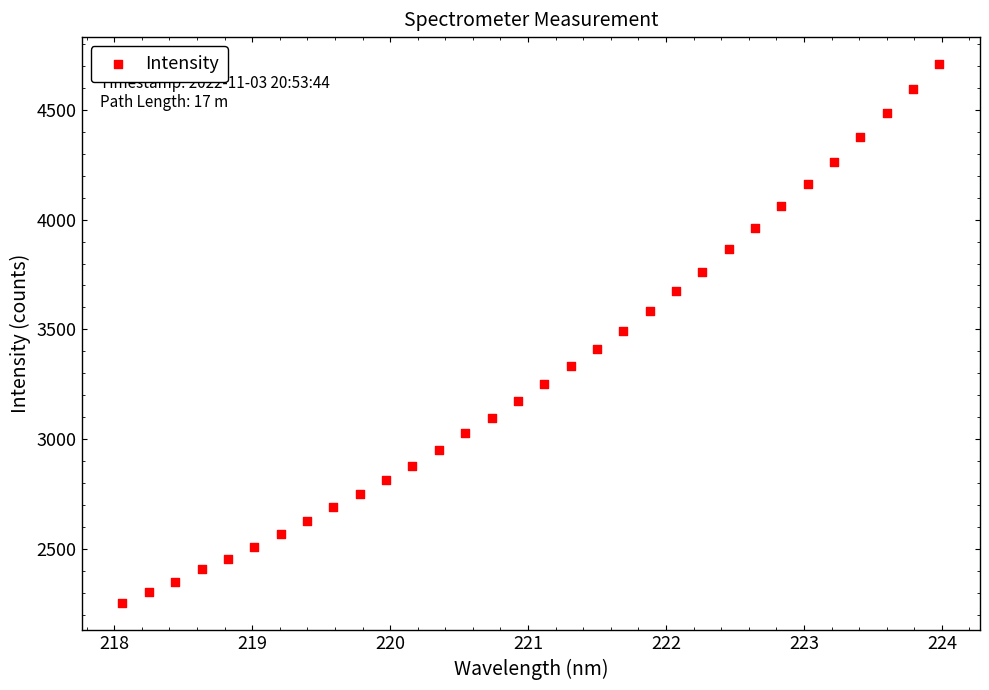

What is the range of Y values (max minus min)?

2457.1